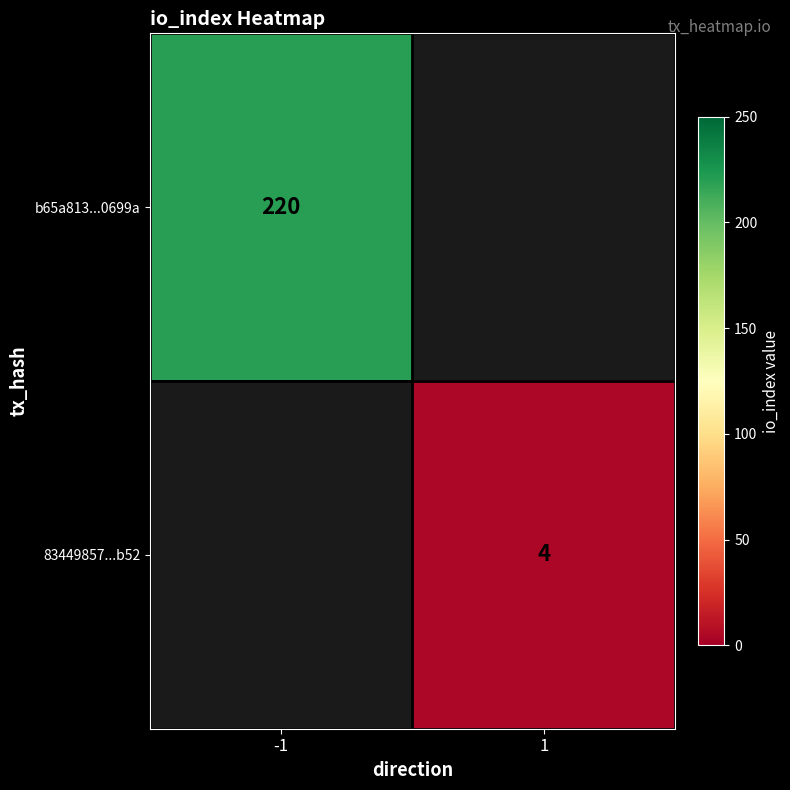

At which category does the chart reach its peak across all series?

-1